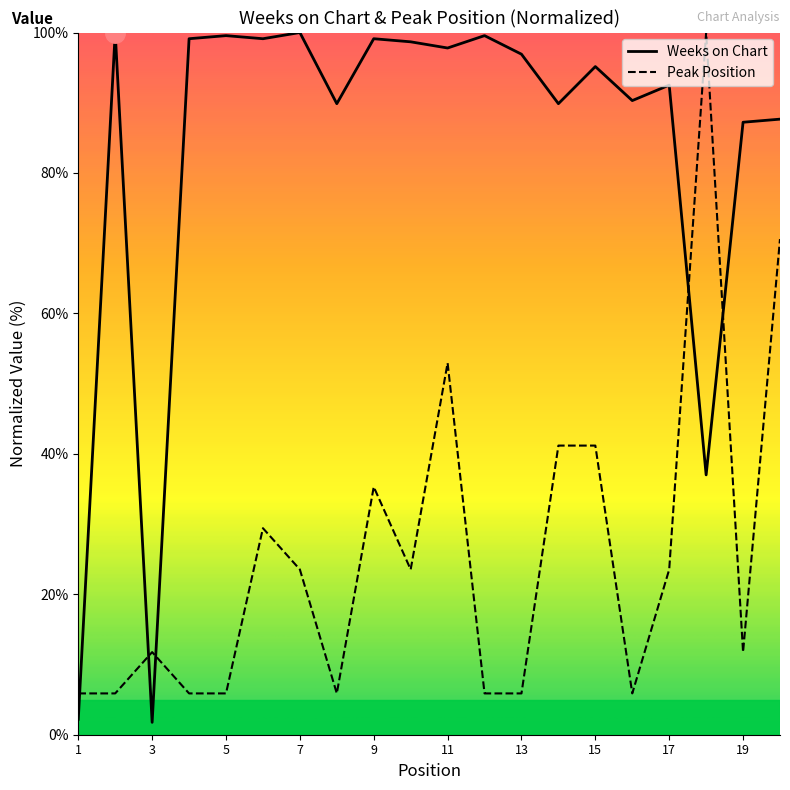

The Peak Position series shows 52.3 at 6. True or false?

False